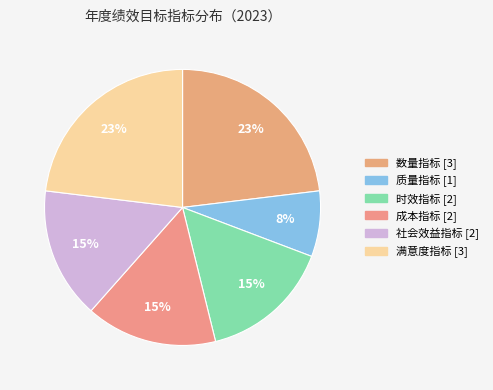

Is the sum of 满意度指标 and 时效指标 greater than half?

No